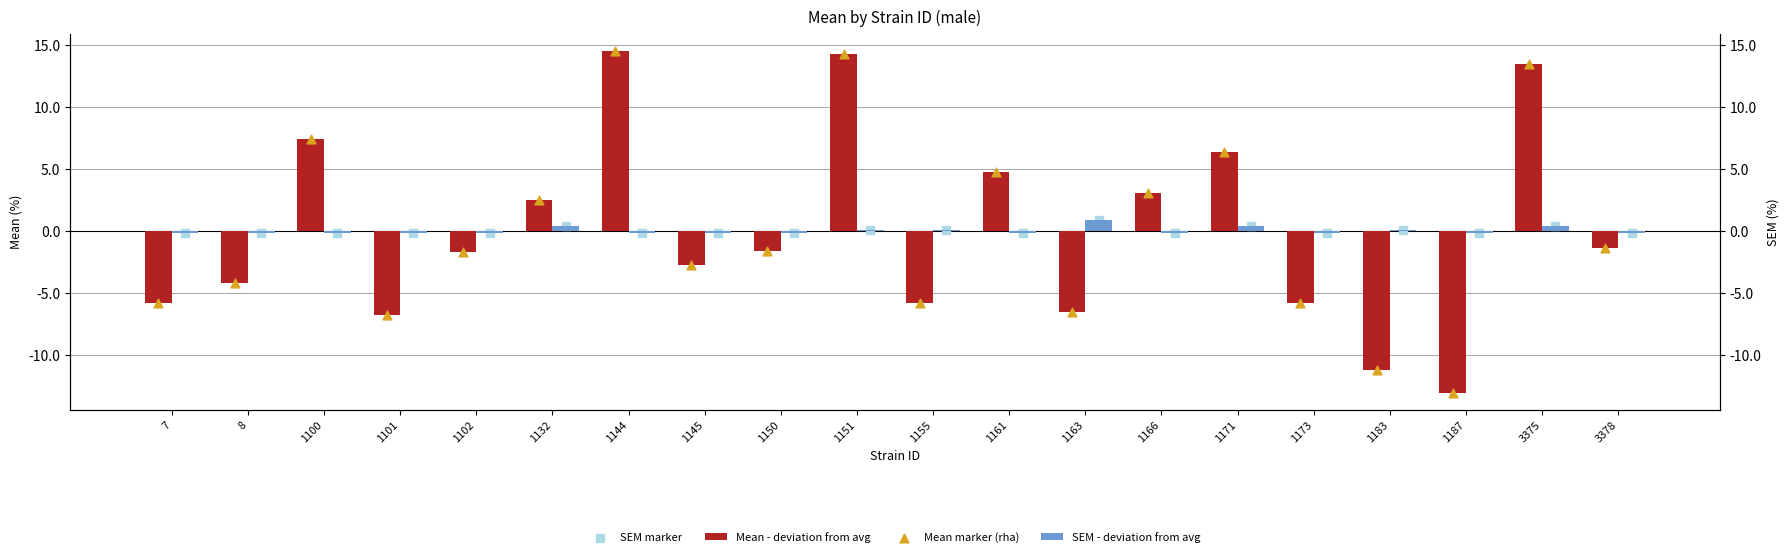

Which series has the largest Y range (max minus min)?

Mean - deviation from avg